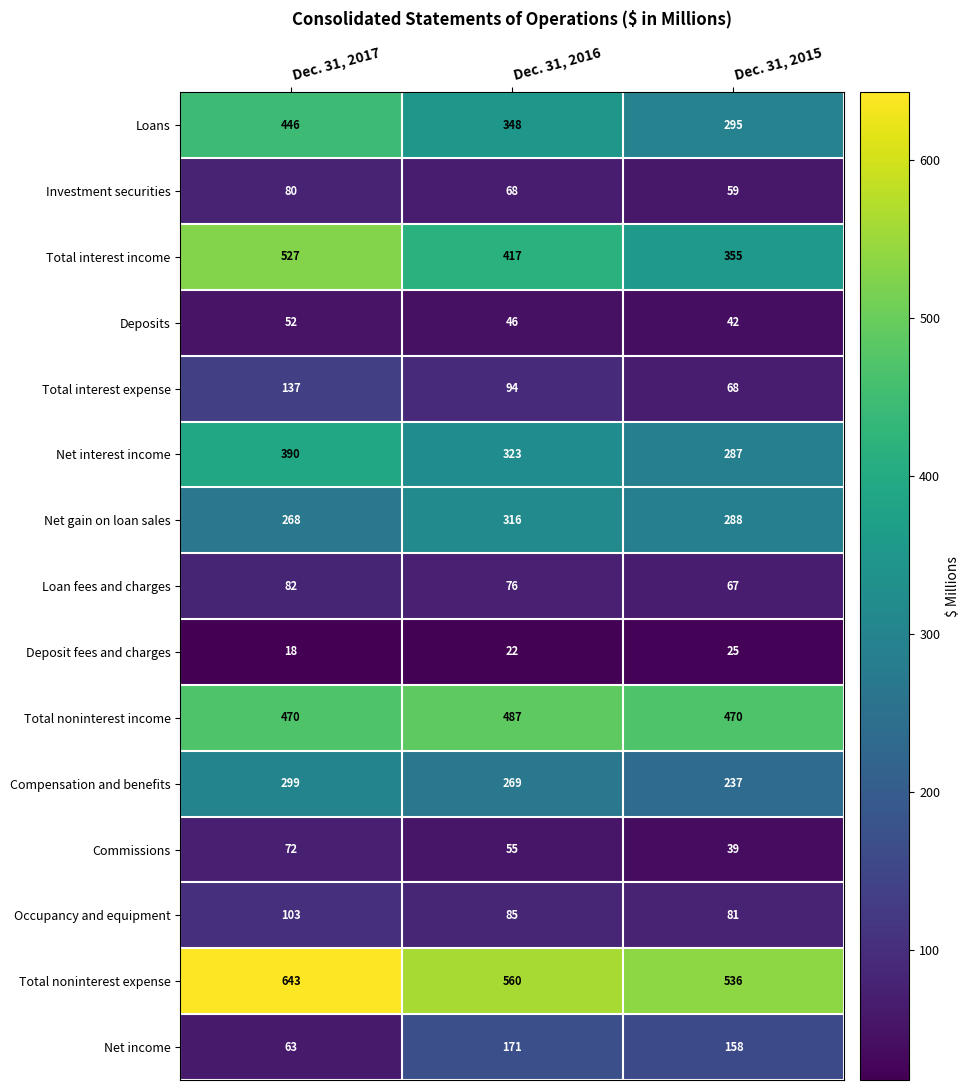

What is the difference between the maximum and minimum values in the Net gain on loan sales series?

48